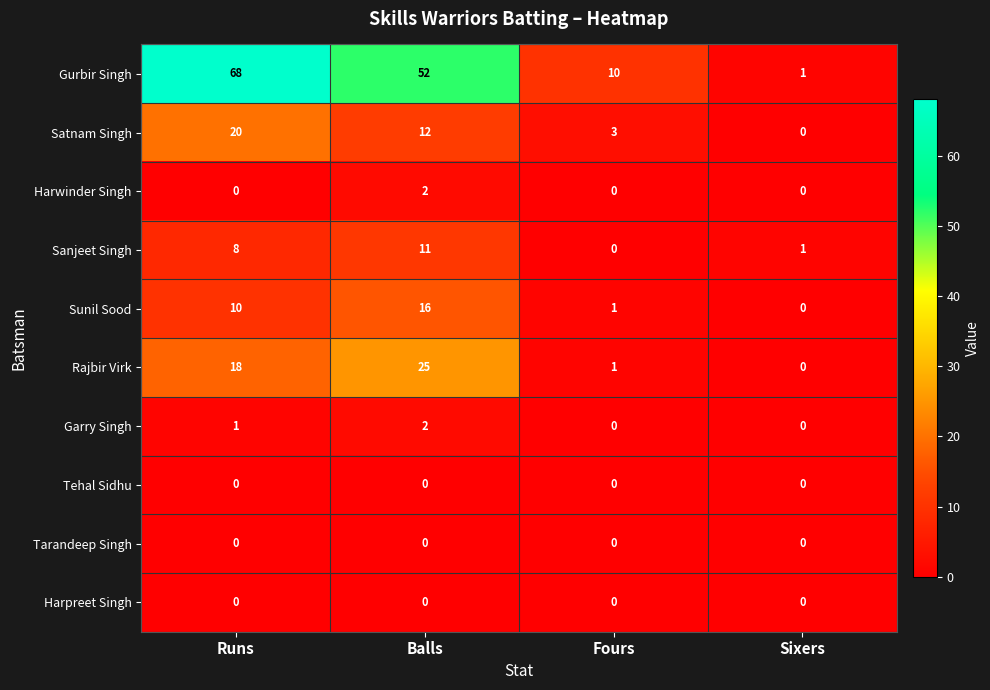

What is the maximum value shown in the chart?

68